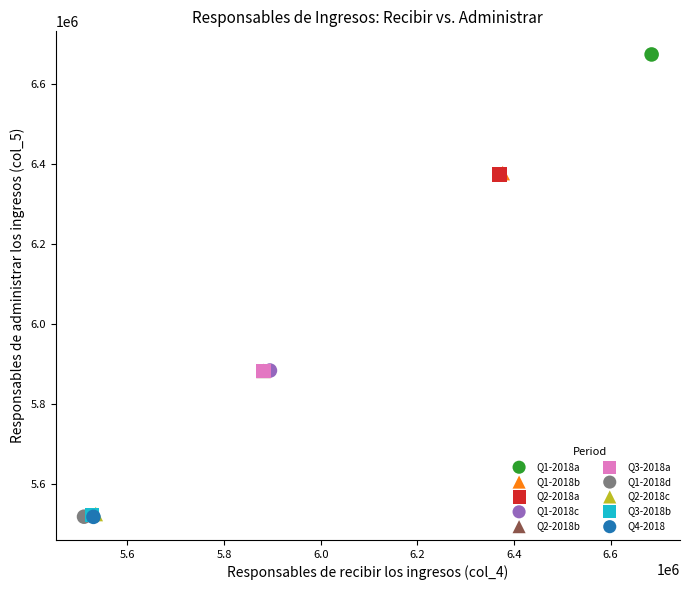

What are all the series names shown in the legend?

Q1-2018a, Q1-2018b, Q2-2018a, Q1-2018c, Q2-2018b, Q3-2018a, Q1-2018d, Q2-2018c, Q3-2018b, Q4-2018